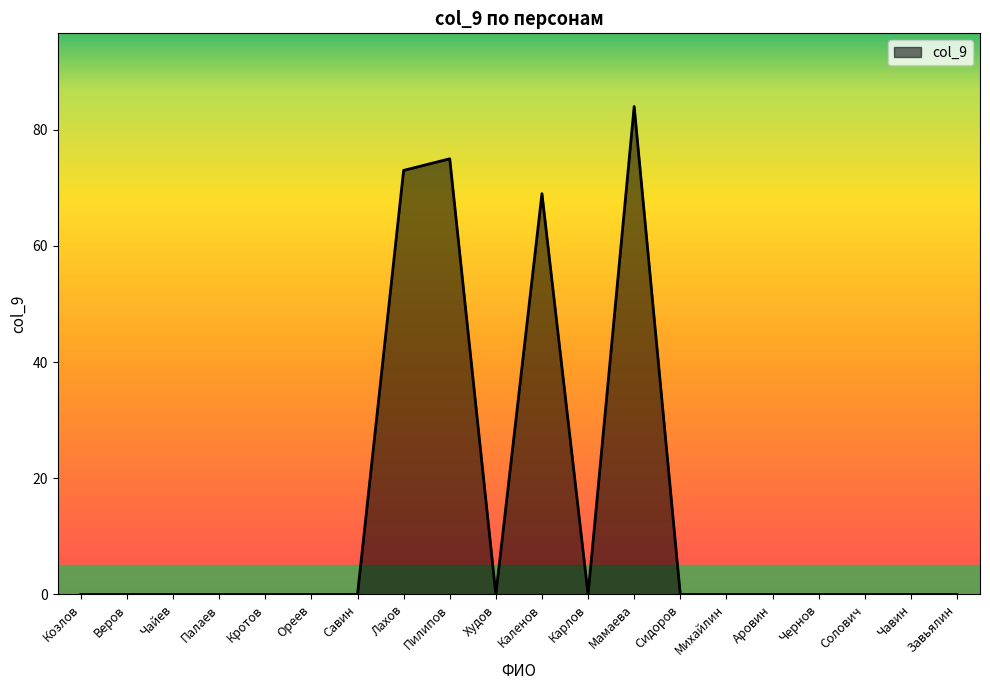

True or false: there are more than 2 points higher than both neighbors.

True